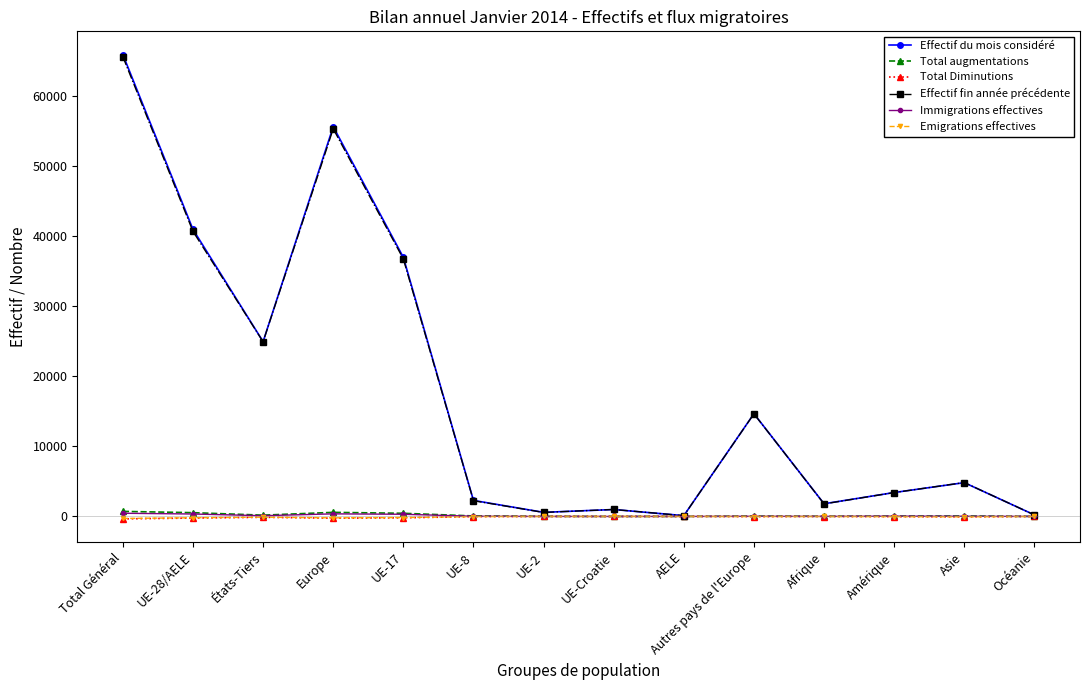

Where is the first local minimum for Effectif fin année précédente?

États-Tiers